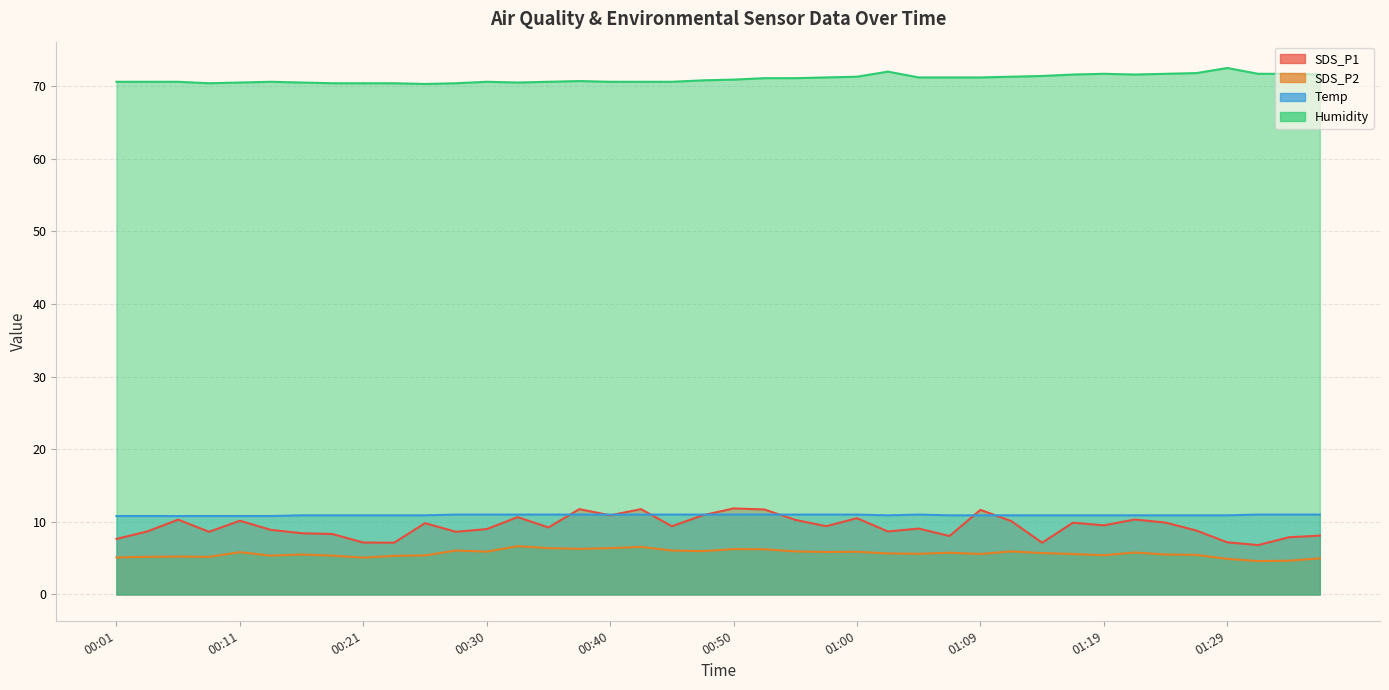

Which series has the widest spread of values?

SDS_P1